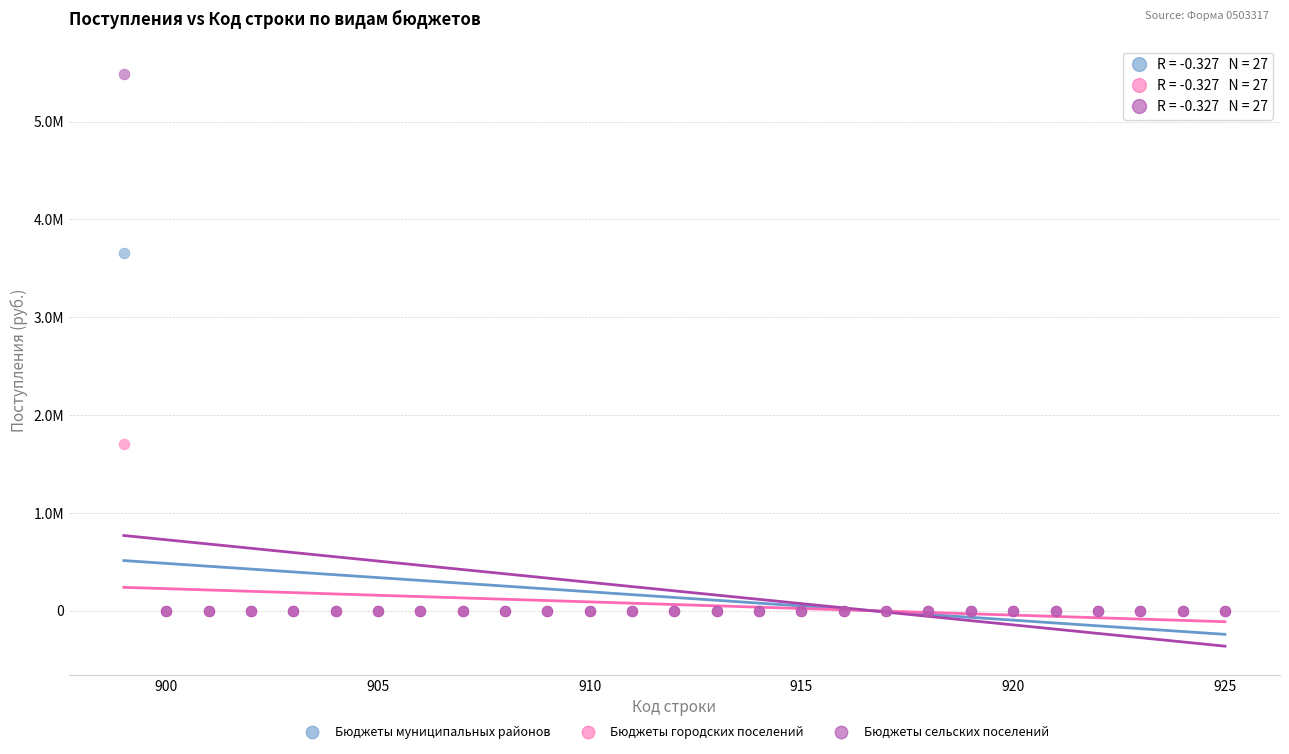

What are all the series names shown in the legend?

Бюджеты муниципальных районов, Бюджеты городских поселений, Бюджеты сельских поселений